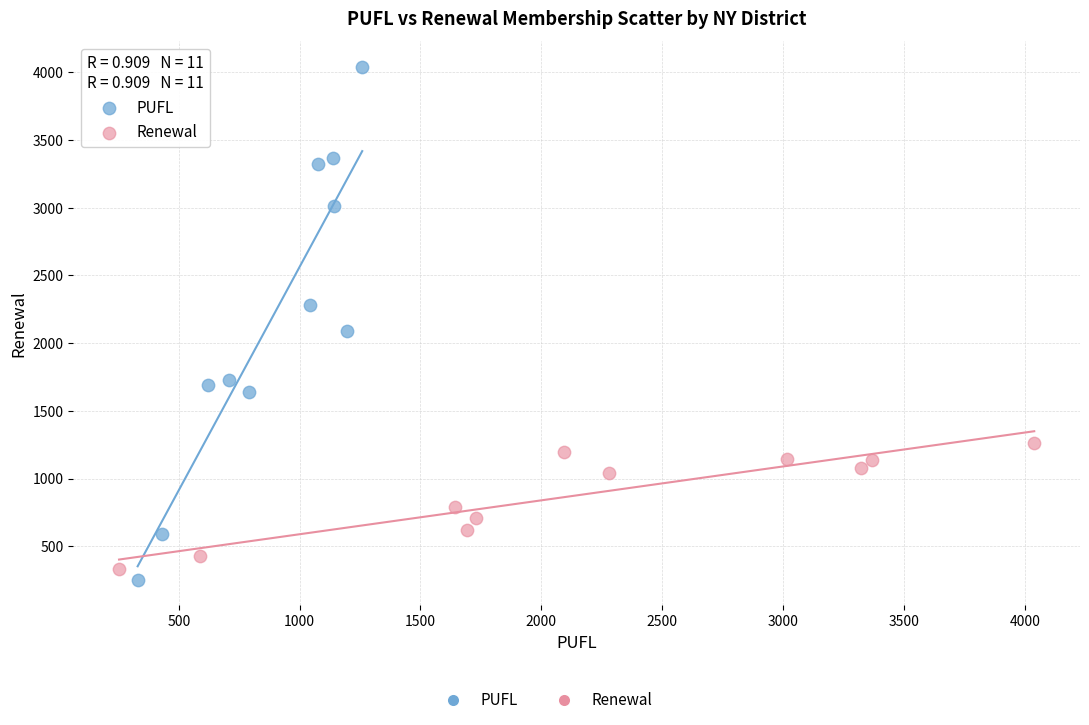

Which series has the largest Y range (max minus min)?

PUFL